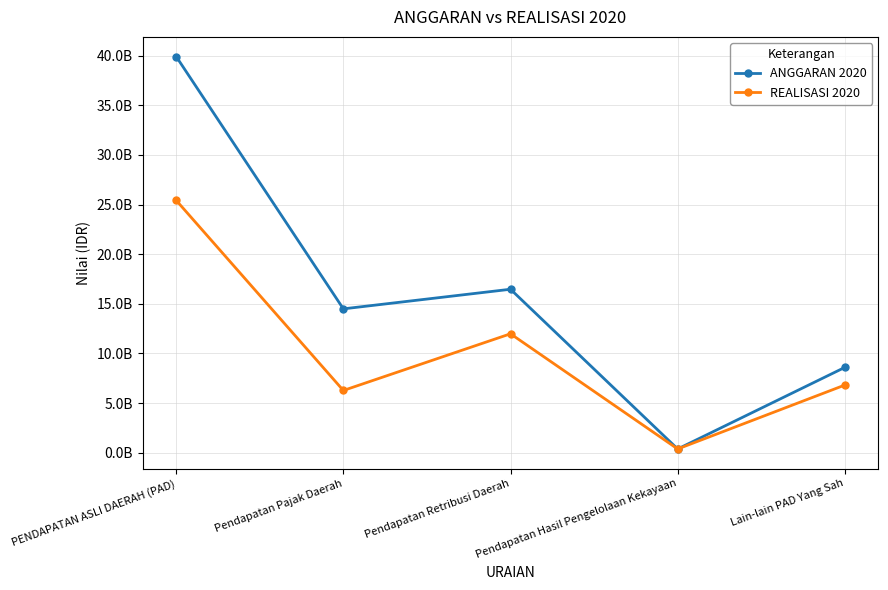

What is the sum of the ANGGARAN 2020 values at Lain-lain PAD Yang Sah and Pendapatan Retribusi Daerah?

25056603043.0